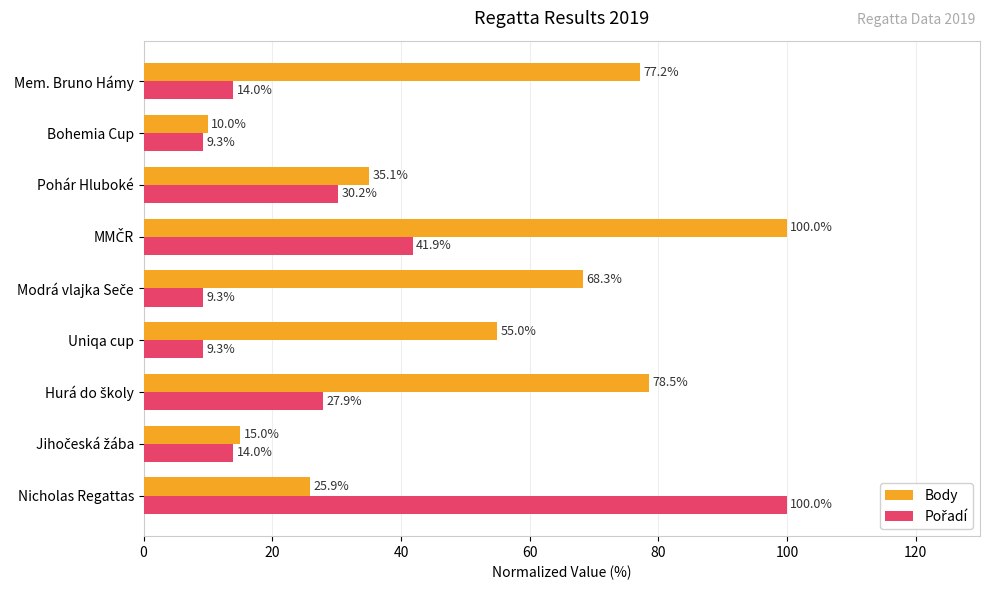

Where is Body nearest to the value 55?

Uniqa cup